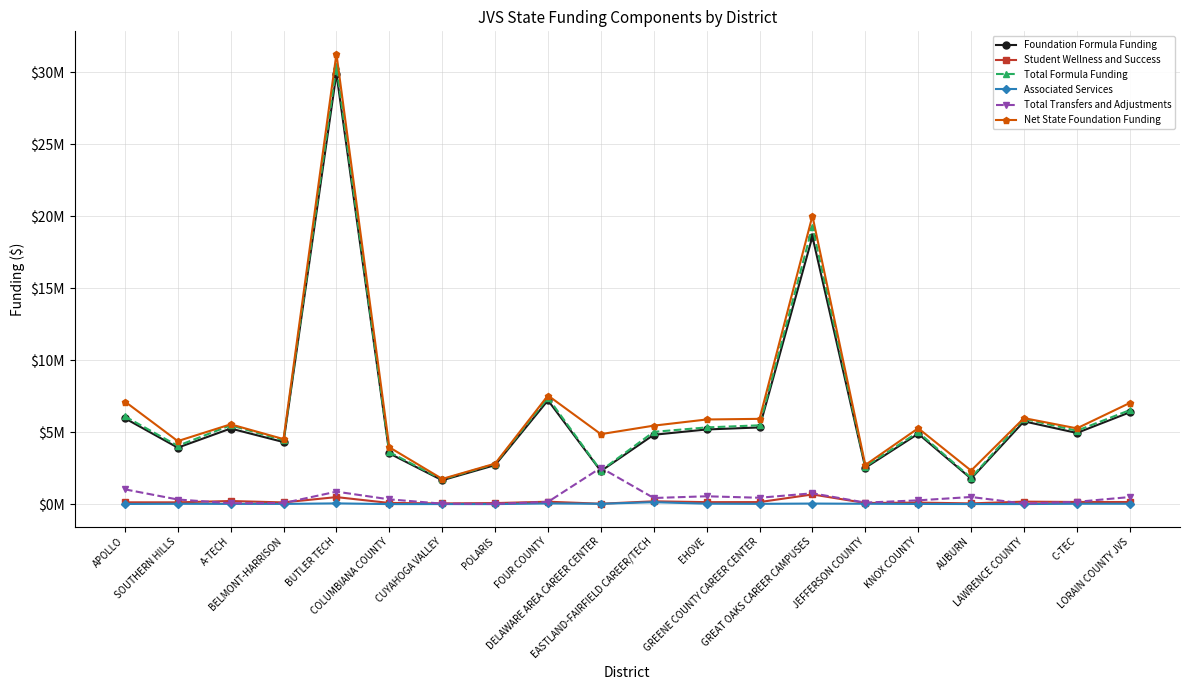

At AUBURN, list the series in order from largest to smallest.

Net State Foundation Funding, Total Formula Funding, Foundation Formula Funding, Total Transfers and Adjustments, Student Wellness and Success, Associated Services